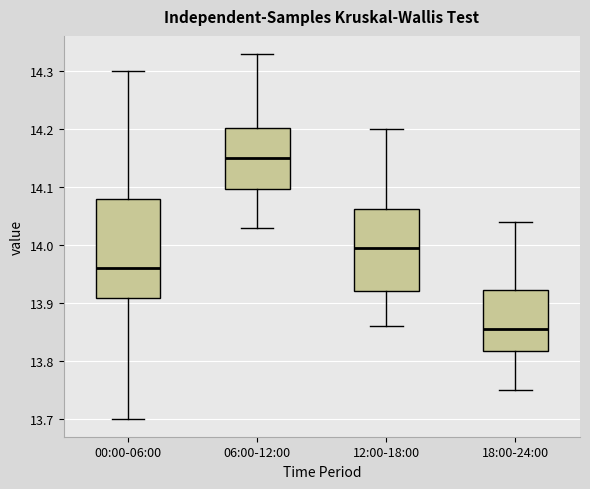

Reading left to right, transcribe this box plot: for each box, give where its median line is, the range the box spans, and where its two whiskers end, as read against the y-axis. The values are not printed on the chart, so give them approximately, as read against the axis.

00:00-06:00: median 13.96, box 13.91 to 14.08, whiskers 13.70 to 14.30
06:00-12:00: median 14.15, box 14.10 to 14.20, whiskers 14.03 to 14.33
12:00-18:00: median 14.00, box 13.92 to 14.06, whiskers 13.86 to 14.20
18:00-24:00: median 13.86, box 13.82 to 13.92, whiskers 13.75 to 14.04